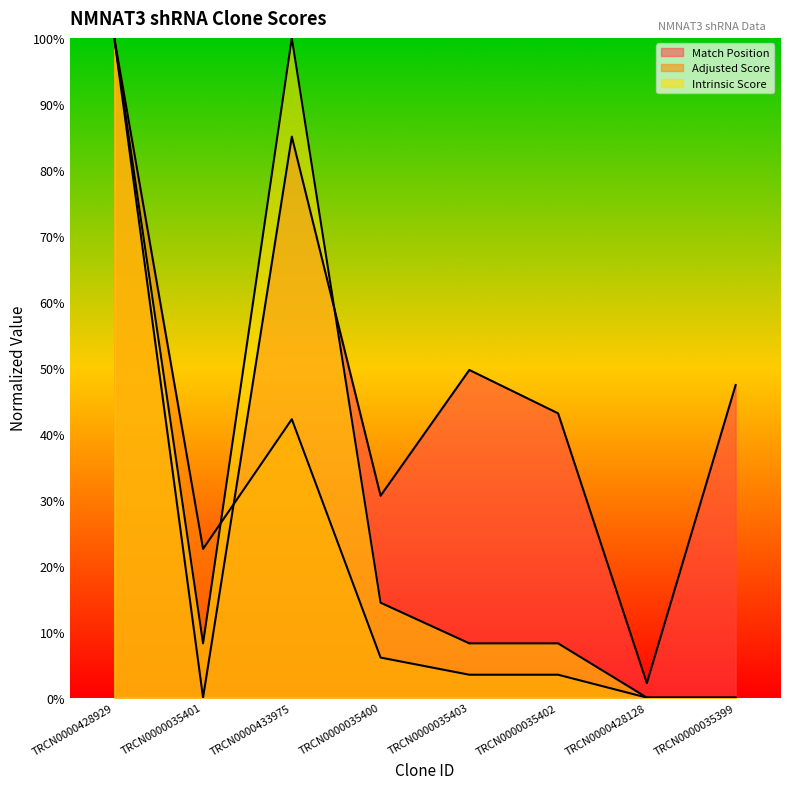

What is the average value of the Match Position series?

44.7